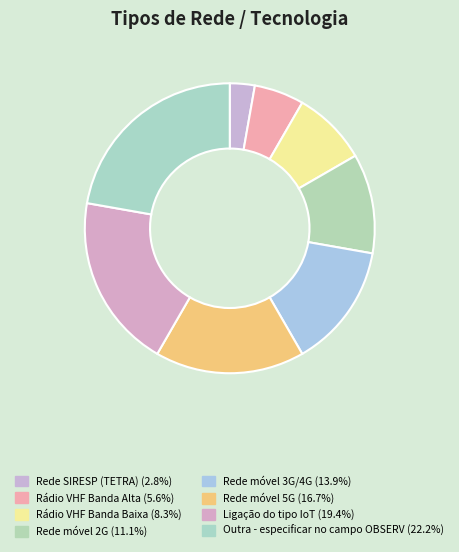

How many slices are in this pie chart?

8